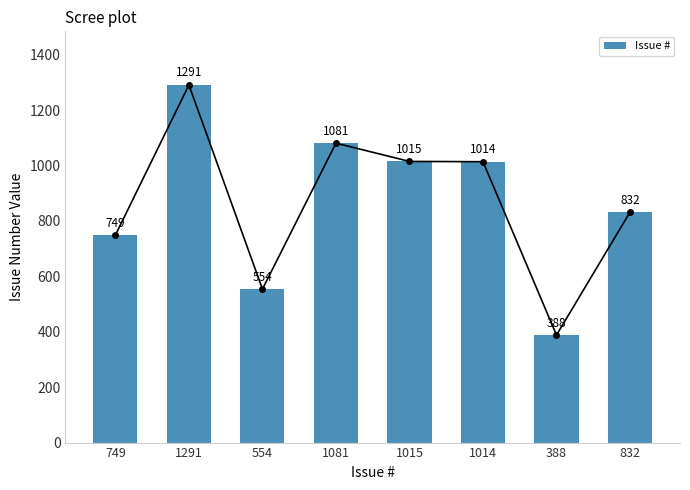

Reading left to right, what are all the values shown in this chart?

749=749	1291=1291	554=554	1081=1081	1015=1015	1014=1014	388=388	832=832